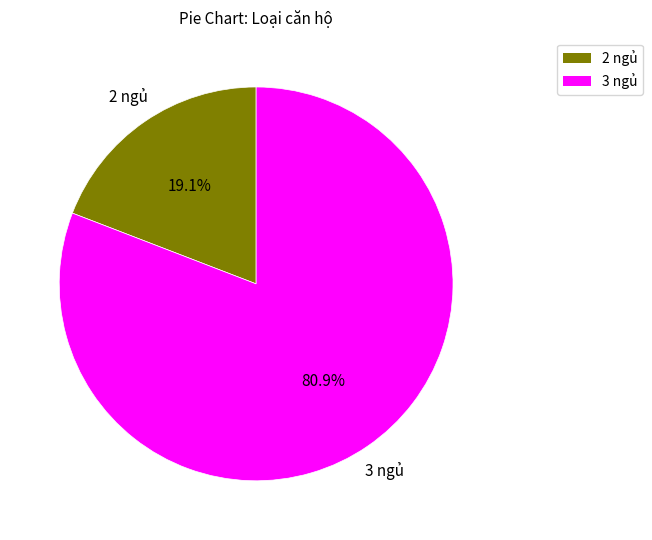

Does 2 ngủ represent more than half of the total?

No